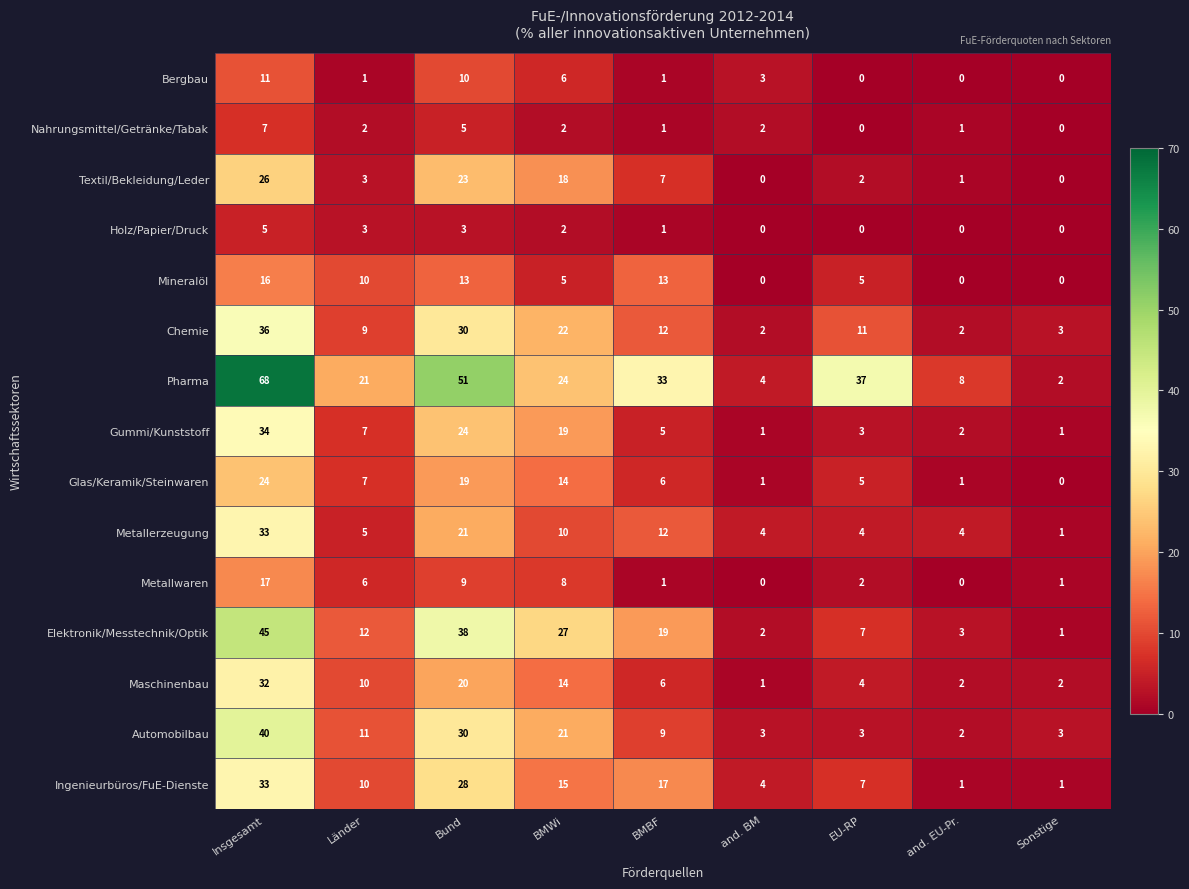

What is the average value of the Gummi/Kunststoff series?

11